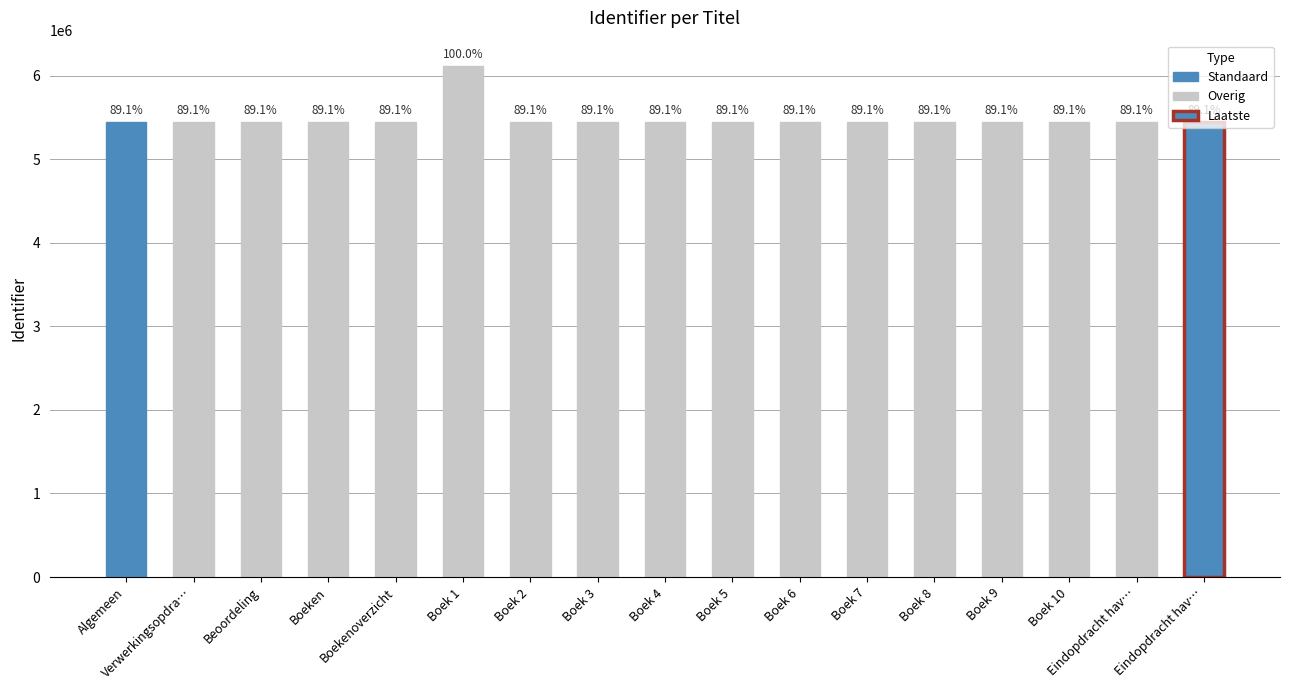

Reading left to right, list all the values displayed in this chart.

5445794	5445803	5445805	5445813	5445814	6113603	5445818	5445823	5445817	5445819	5445820	5445824	5445821	5445825	5445822	5445826	5445828